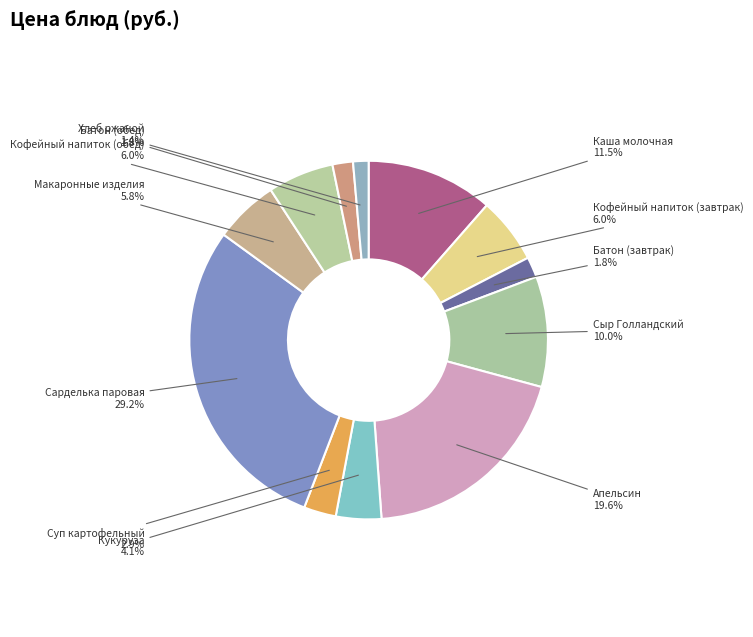

What is the largest slice in the pie chart?

Сарделька паровая